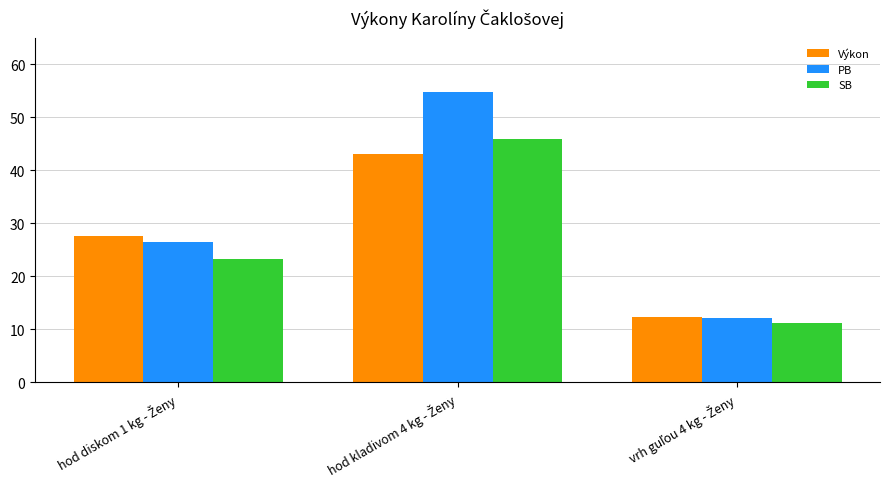

Which series has the largest range (max minus min)?

PB